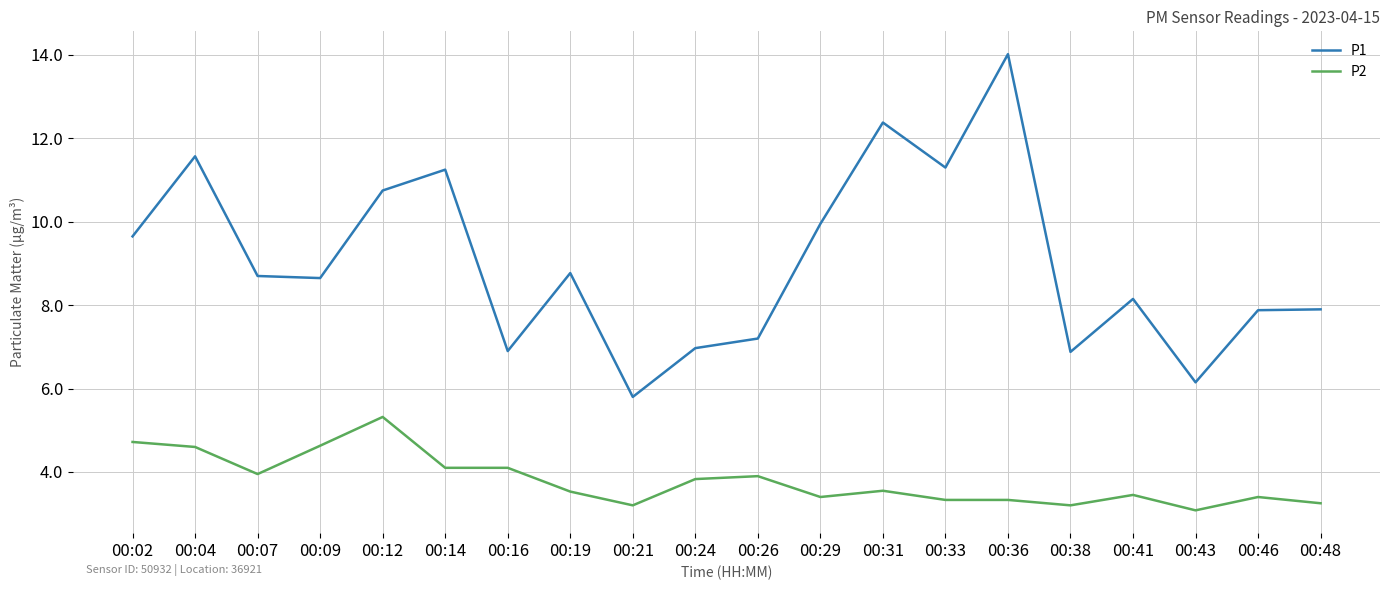

Rank the series at 00:04 from lowest to highest value.

P2, P1